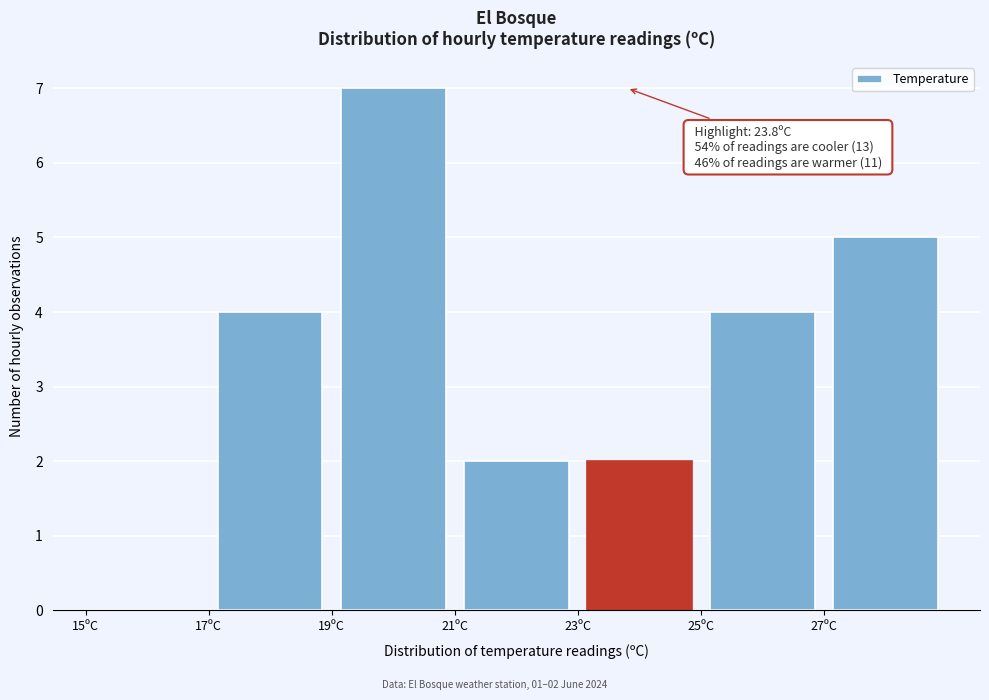

Which range on the x-axis has the tallest bar?

19 to 21